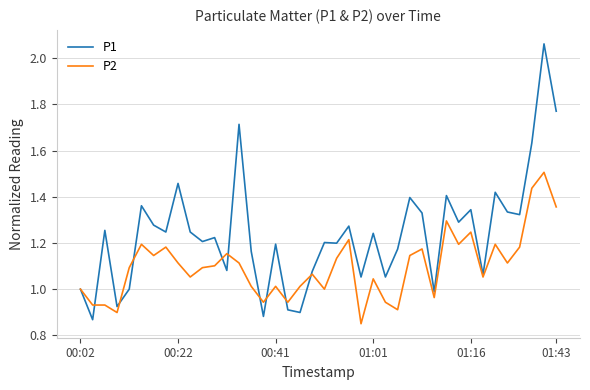

Which series has the largest range (max minus min)?

P1